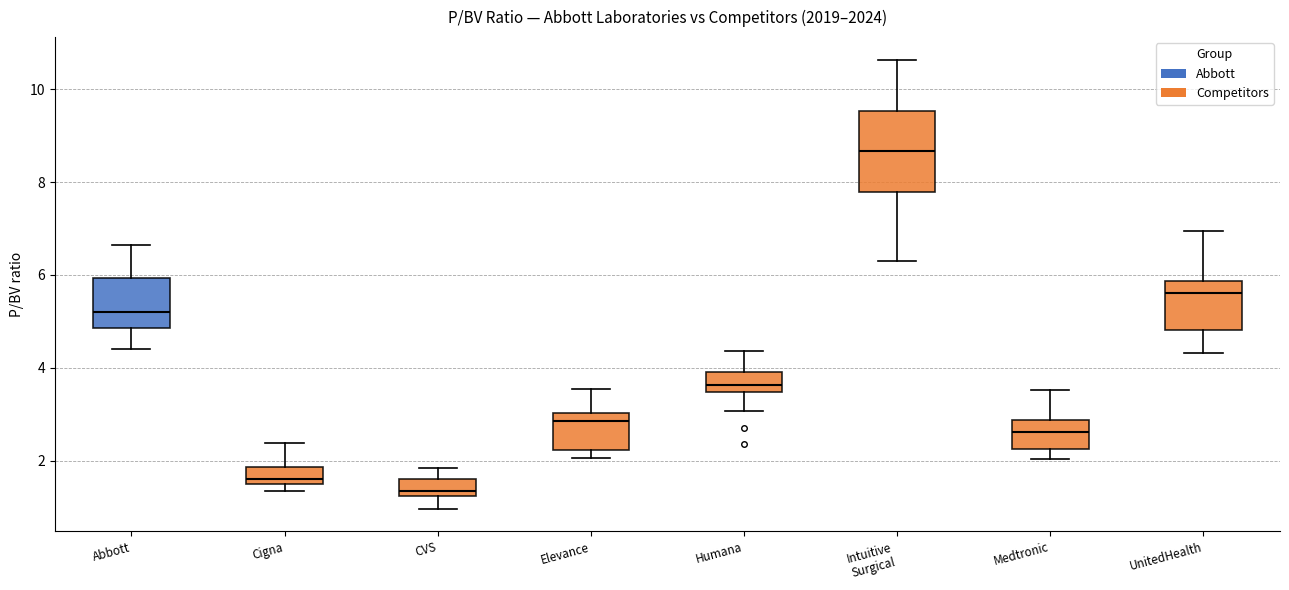

Which box is the tallest, from its lower edge to its upper edge?

Intuitive Surgical